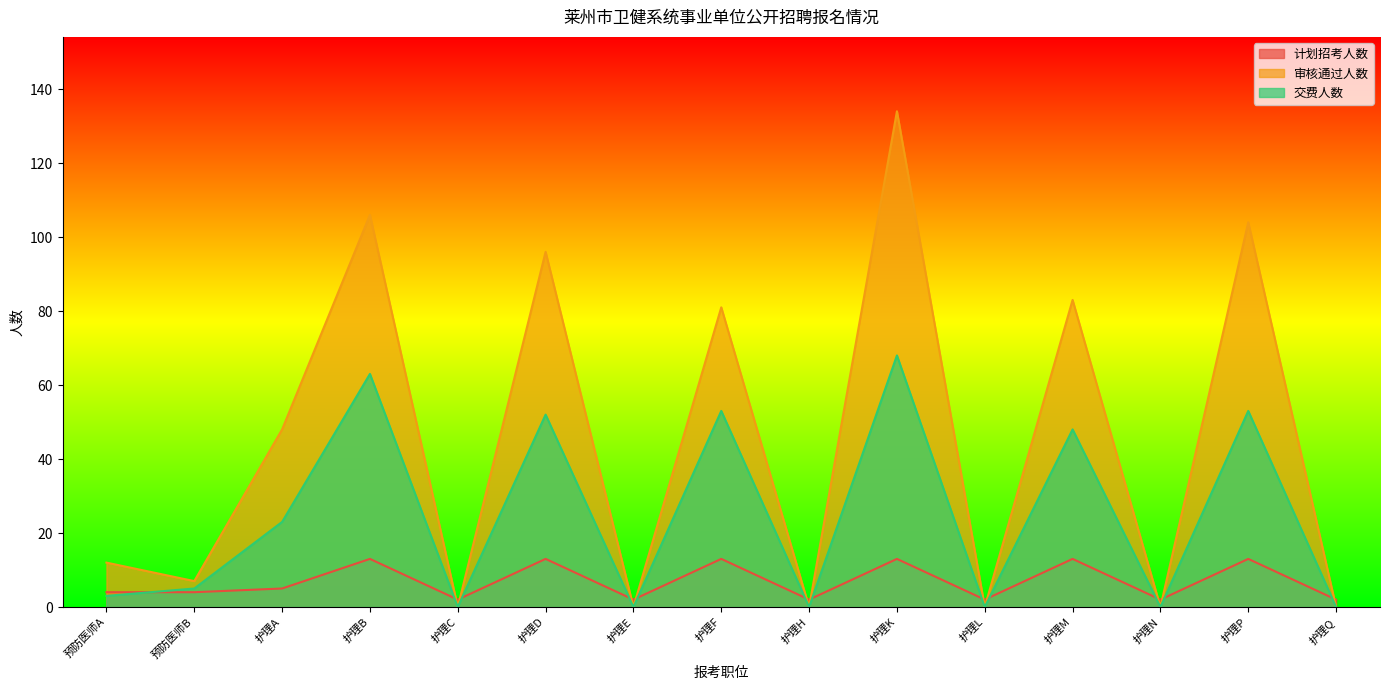

How many intersections are there between 审核通过人数 and 计划招考人数?

11